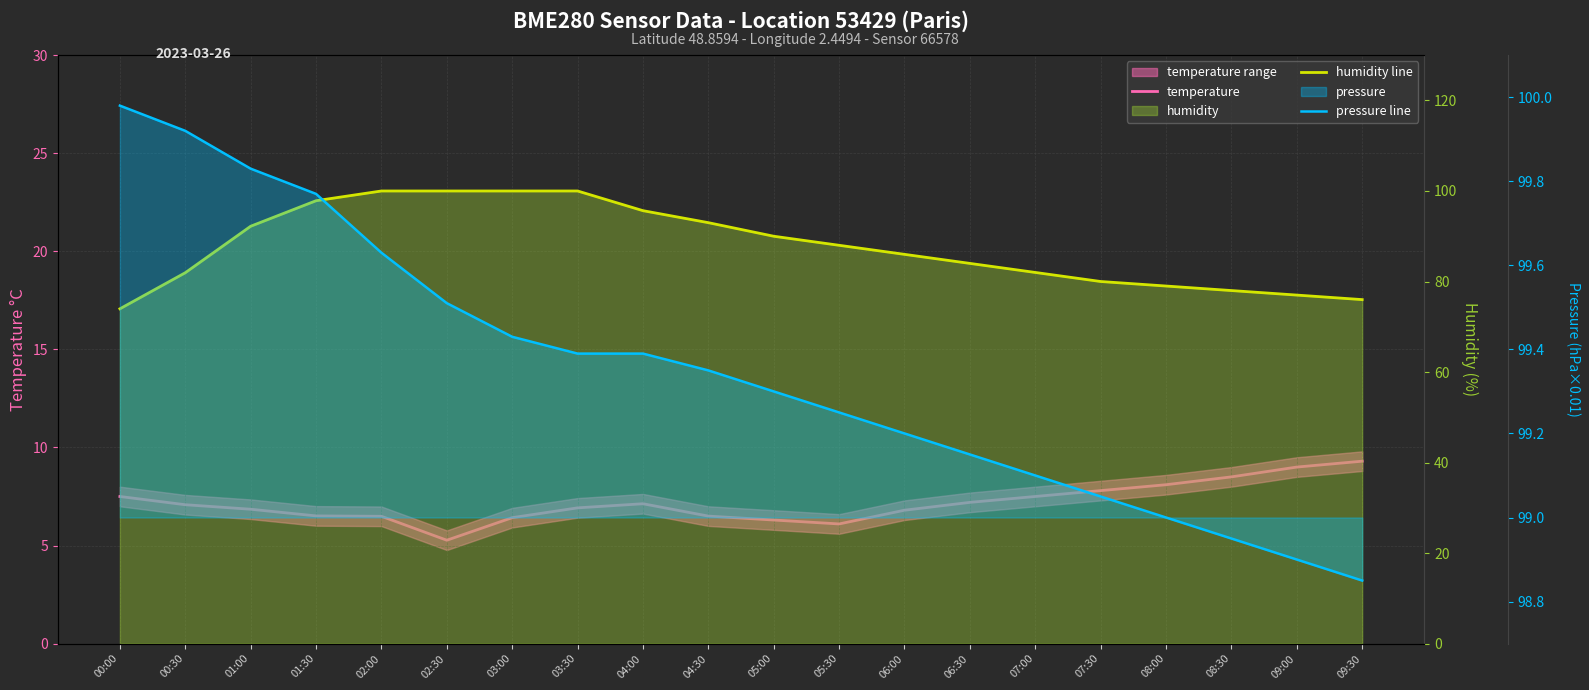

What is the difference between the humidity line values at 00:00 and 06:00?

12.0